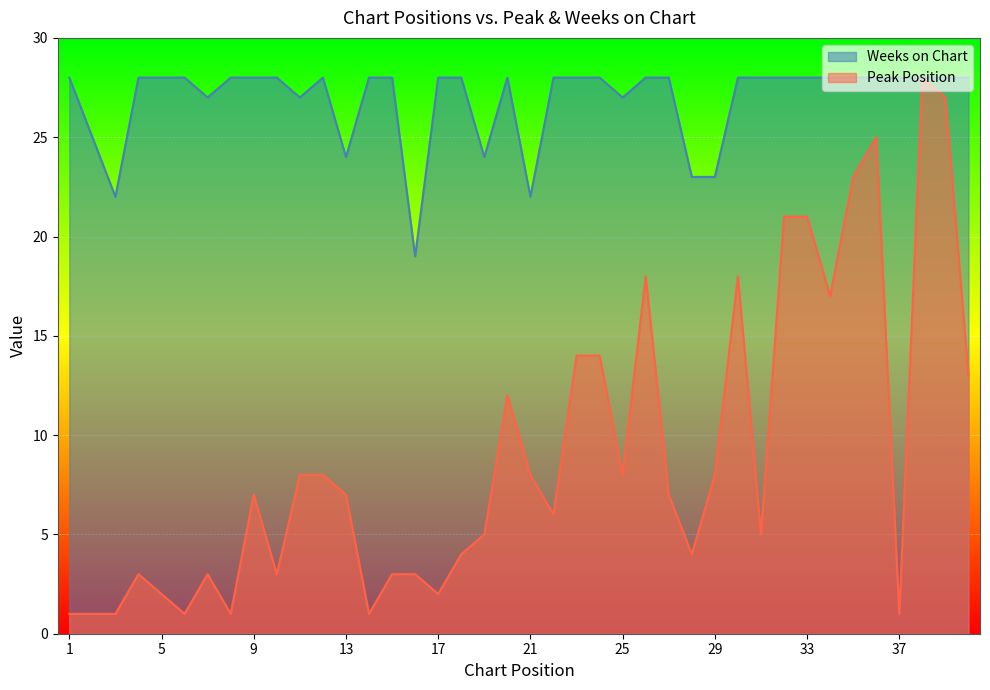

Reading right to left, what are all the values shown in this chart?

Peak Position: 40=13	39=27	38=28	37=1	36=25	35=23	34=17	33=21	32=21	31=5	30=18	29=8	28=4	27=7	26=18	25=8	24=14	23=14	22=6	21=8	20=12	19=5	18=4	17=2	16=3	15=3	14=1	13=7	12=8	11=8	10=3	9=7	8=1	7=3	6=1	5=2	4=3	3=1	2=1	1=1
Weeks on Chart: 40=28	39=28	38=28	37=28	36=28	35=28	34=28	33=28	32=28	31=28	30=28	29=23	28=23	27=28	26=28	25=27	24=28	23=28	22=28	21=22	20=28	19=24	18=28	17=28	16=19	15=28	14=28	13=24	12=28	11=27	10=28	9=28	8=28	7=27	6=28	5=28	4=28	3=22	2=25	1=28